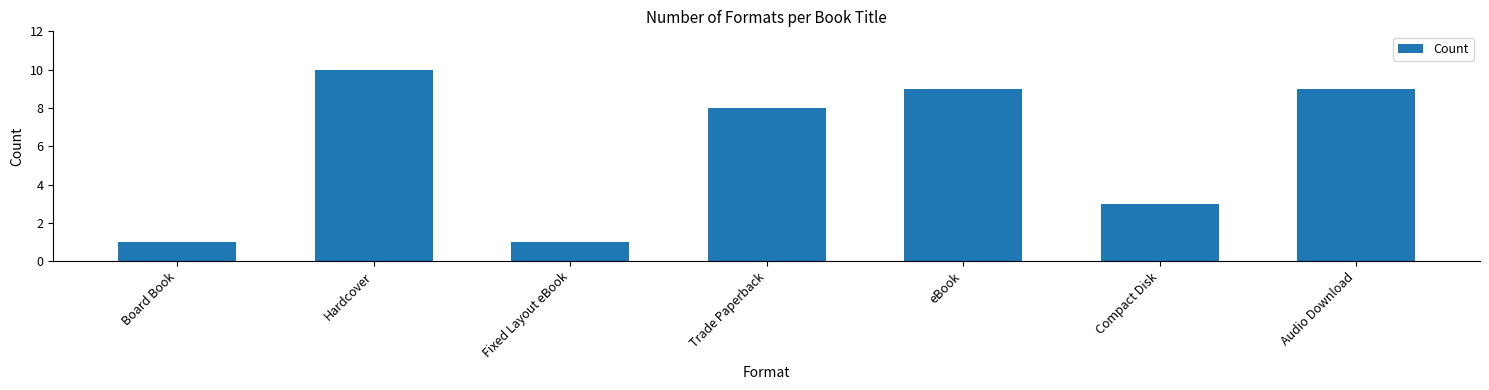

What is the maximum value shown in the chart?

10